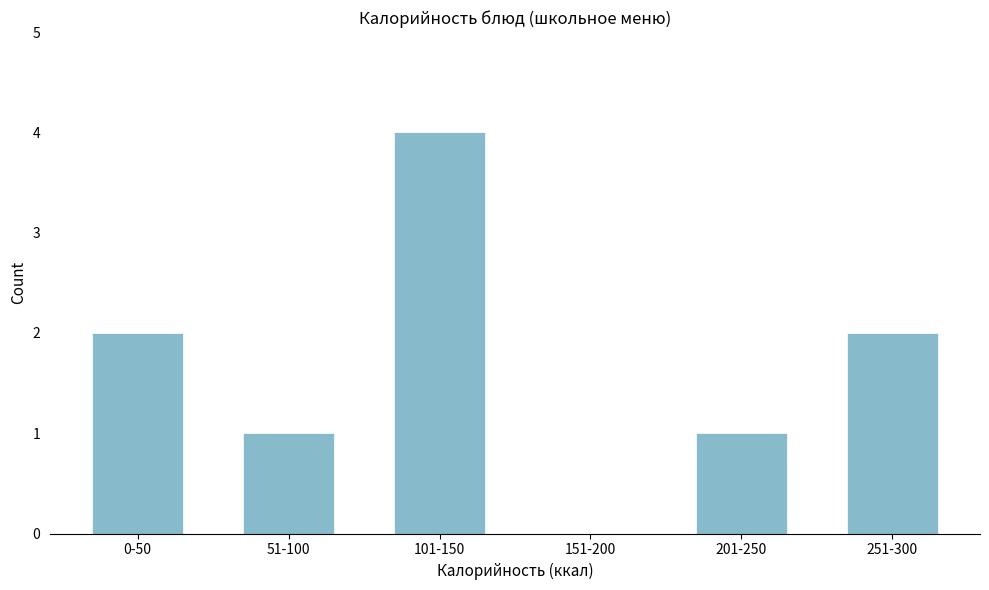

Reading left to right, what are all the values shown in this chart?

0-50=2	51-100=1	101-150=4	151-200=0	201-250=1	251-300=2